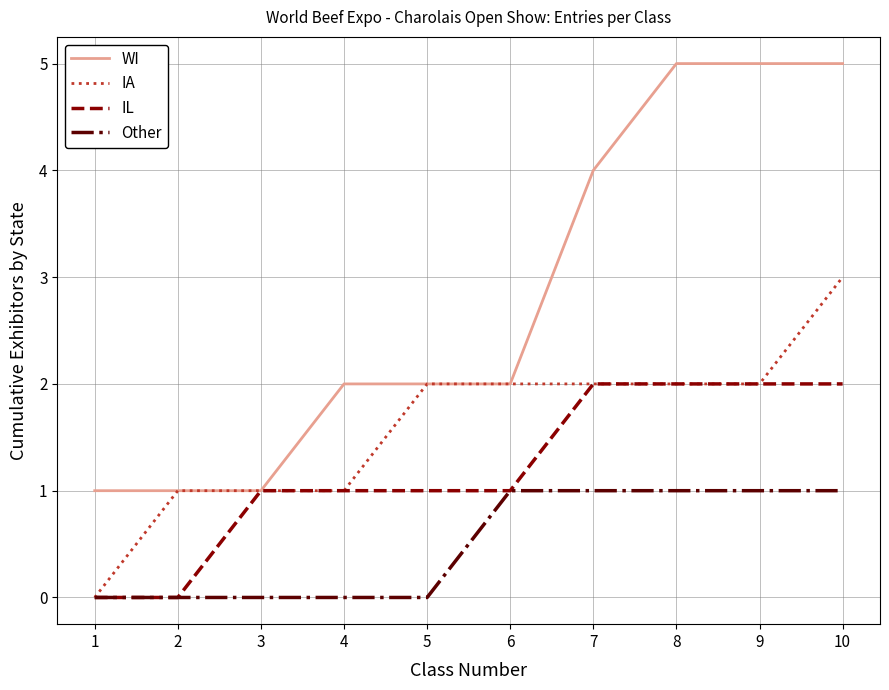

What is the greatest value displayed?

5